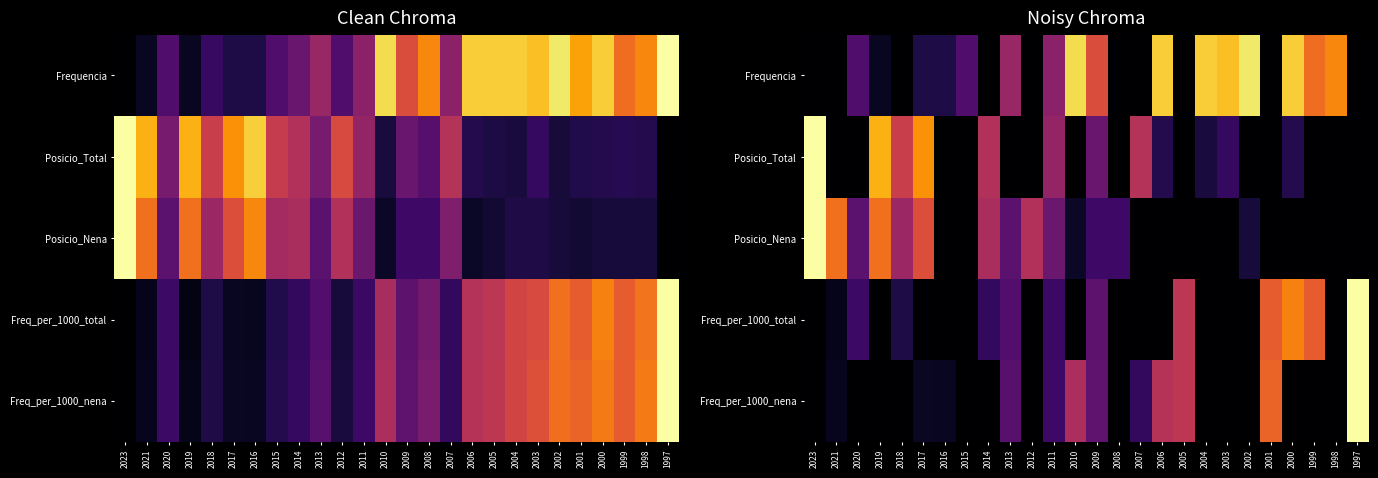

How many data points in Posicio_Nena are above 0?

14